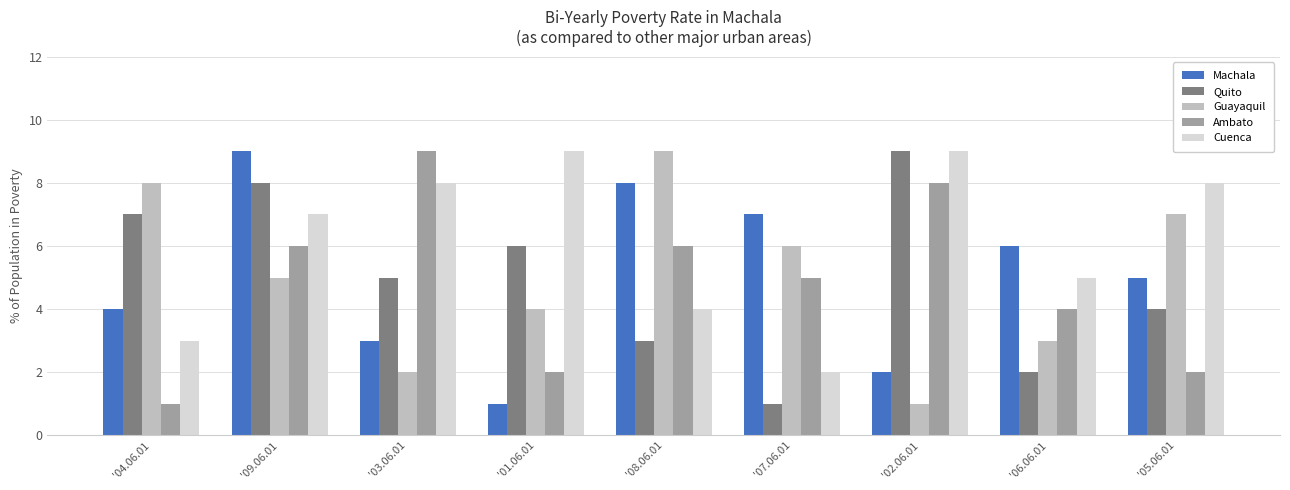

The Quito series shows 4 at '05.06.01. True or false?

True